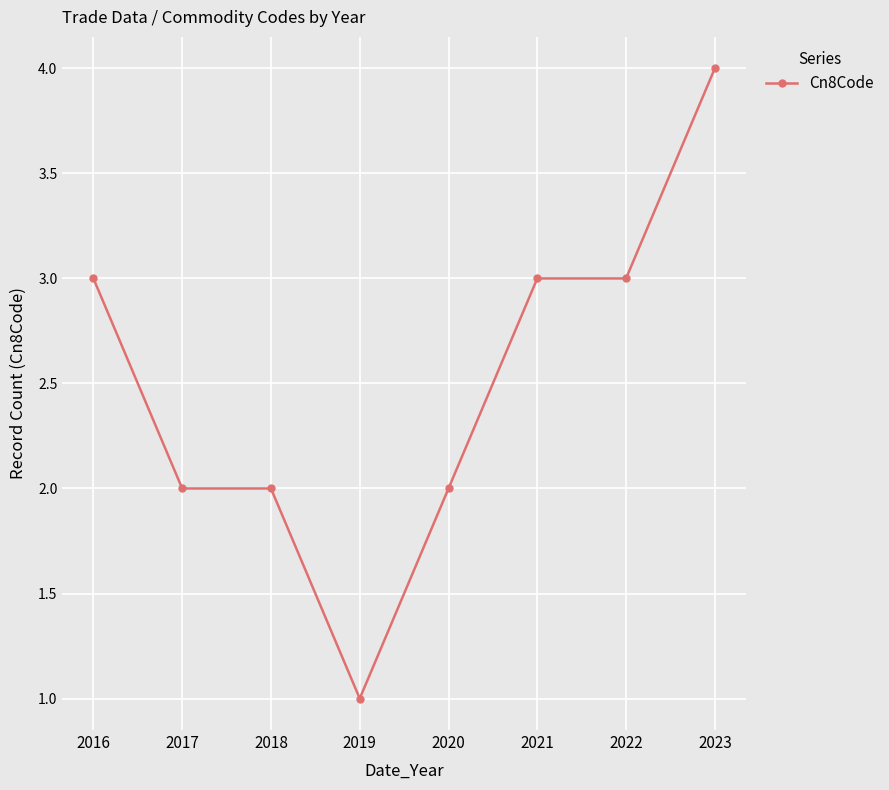

Reading left to right, what are all the values shown in this chart?

3	2	2	1	2	3	3	4